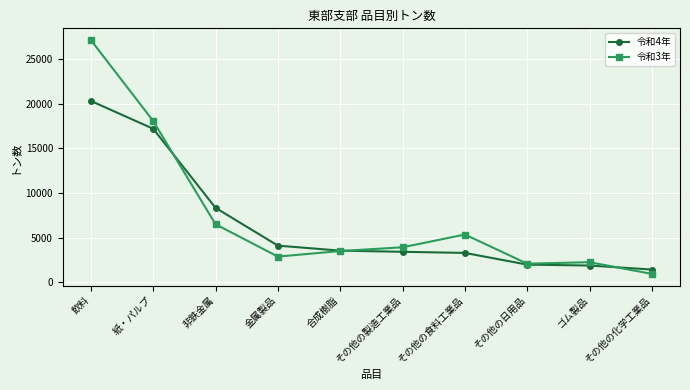

Rank the series by their maximum value, from highest to lowest.

令和3年, 令和4年